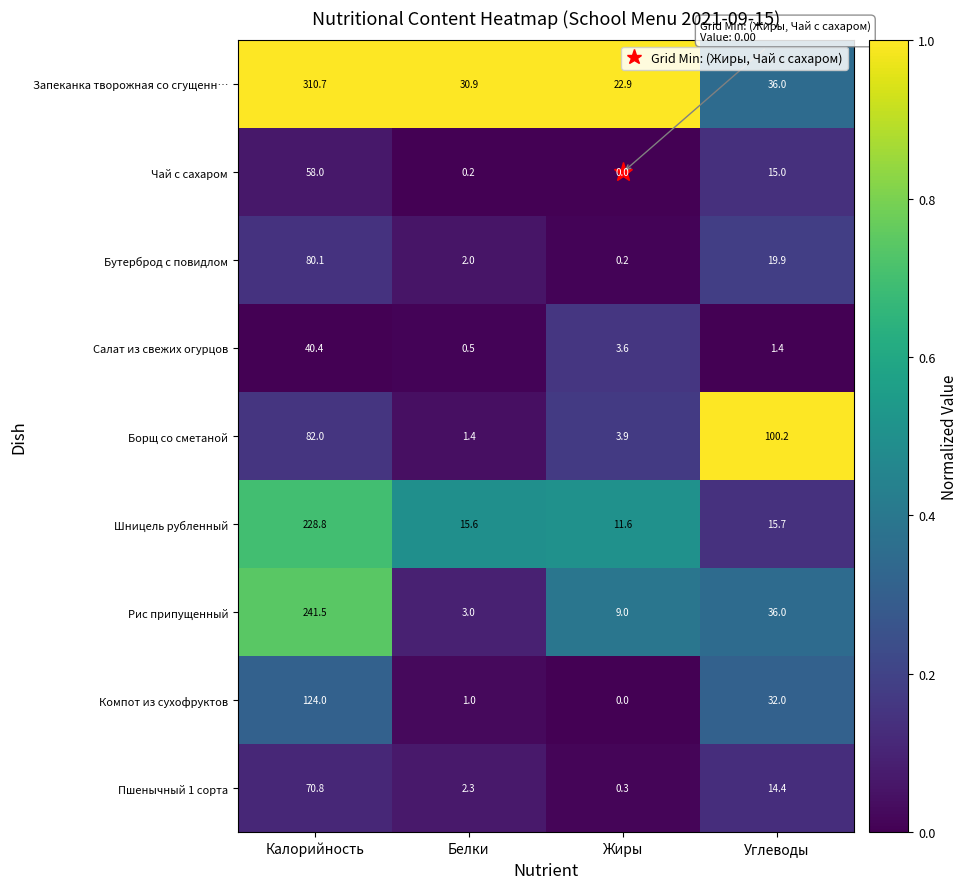

List the labels in order of Рис припущенный value, largest first.

Калорийность, Углеводы, Жиры, Белки